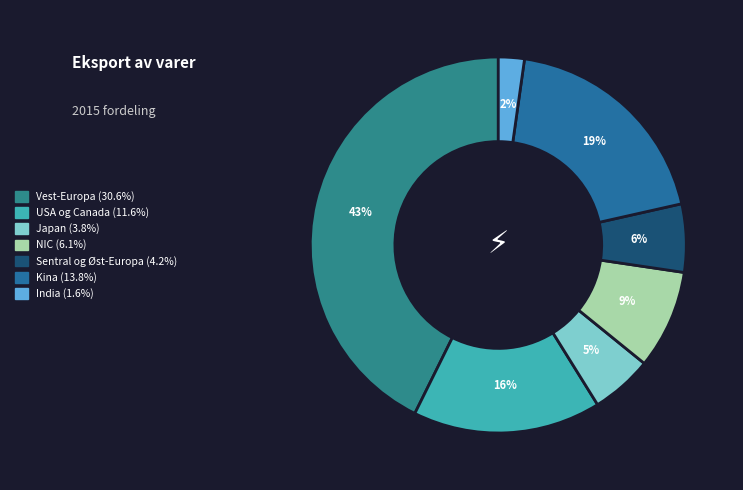

Is it true that India is 2% of the pie?

True